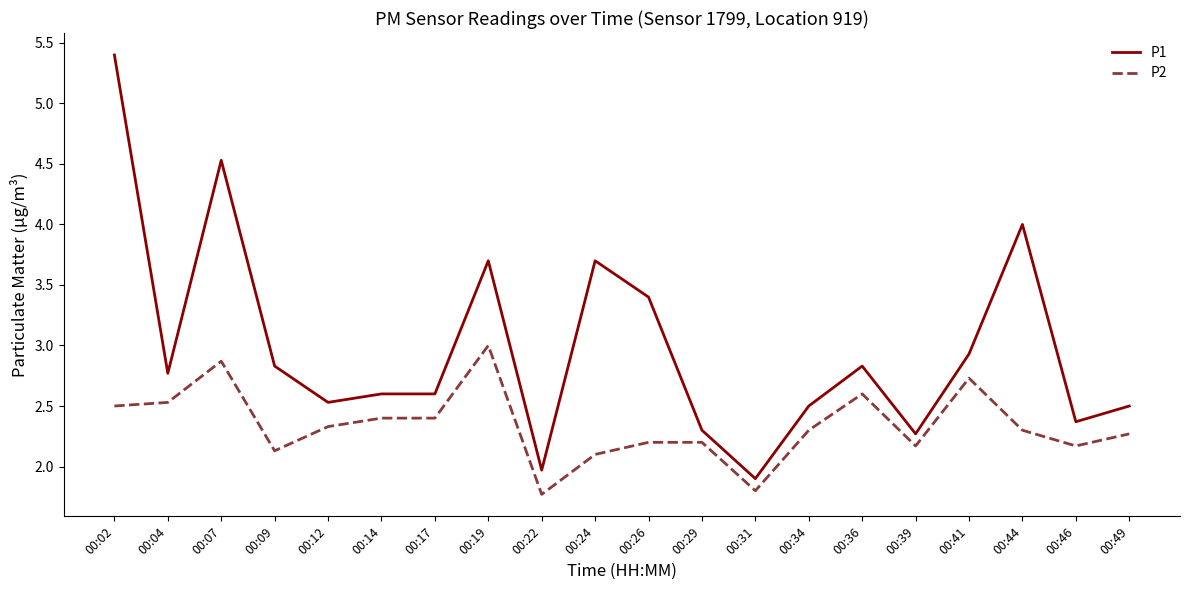

What is the difference between the second highest and second lowest values in the P2 series?

1.1